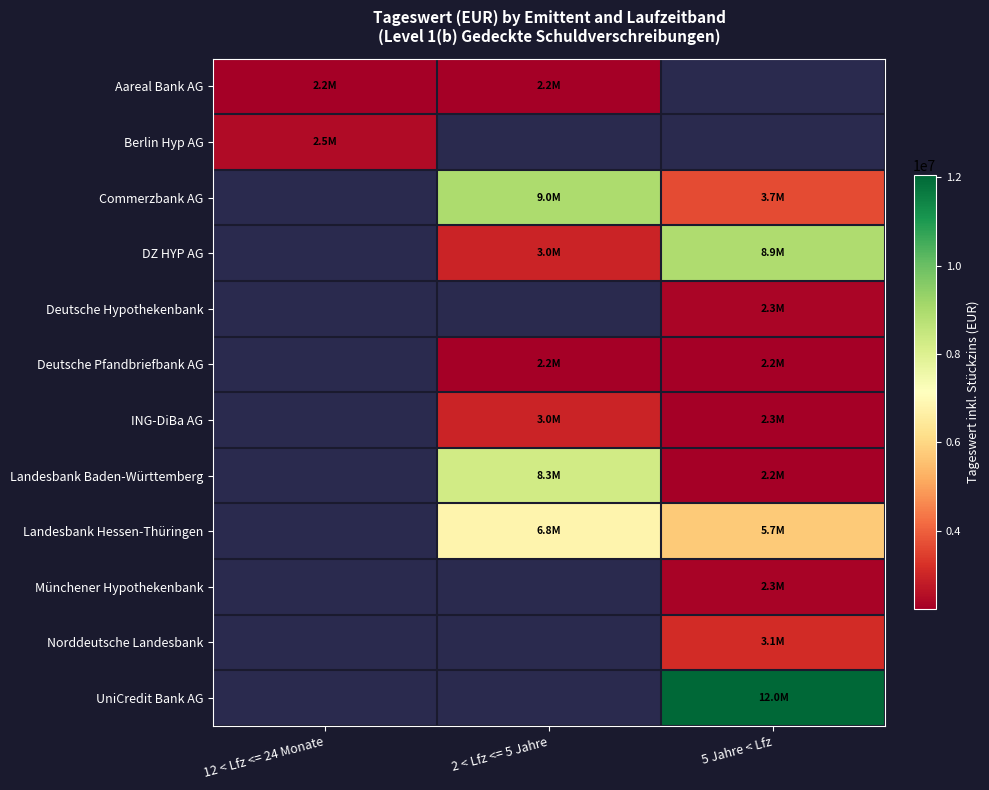

Is the value of Aareal Bank AG at 5 Jahre < Lfz greater than the value of UniCredit Bank AG at 2 < Lfz <= 5 Jahre?

No